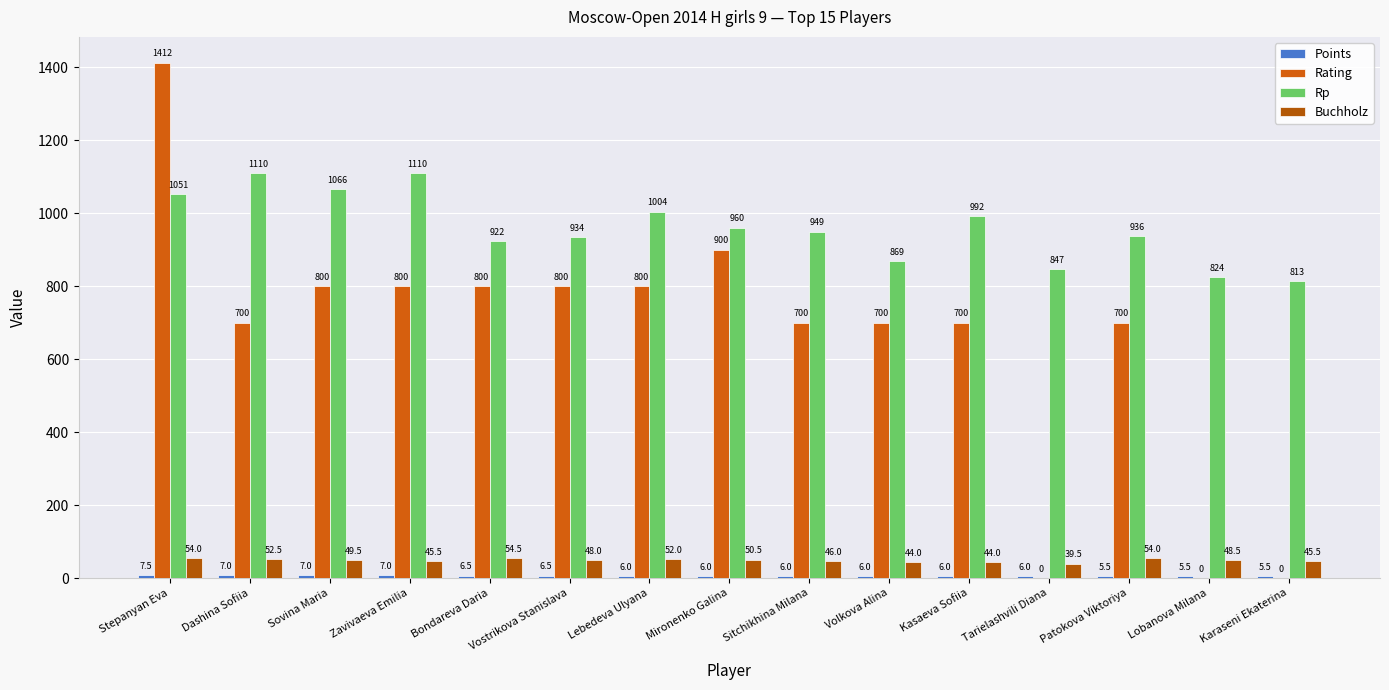

How many groups of bars are there?

15